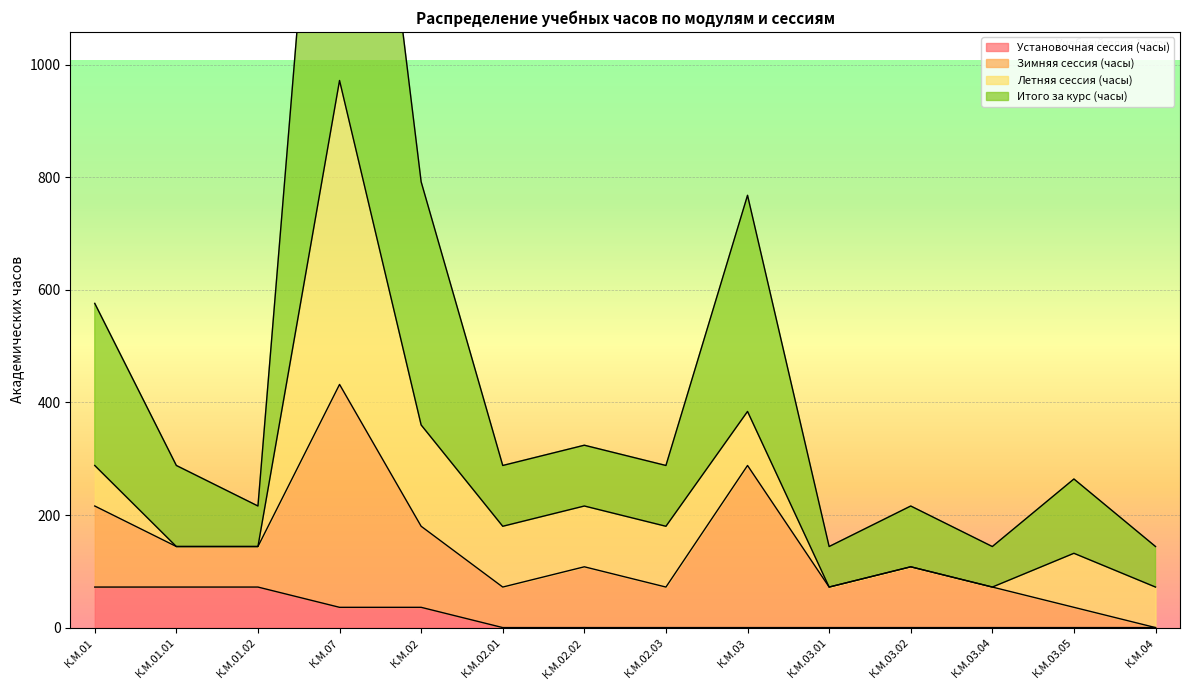

List the labels in order of Итого за курс (часы) value, largest first.

К.М.07, К.М.02, К.М.03, К.М.01, К.М.02.02, К.М.01.01, К.М.02.01, К.М.02.03, К.М.03.05, К.М.01.02, К.М.03.02, К.М.03.01, К.М.03.04, К.М.04